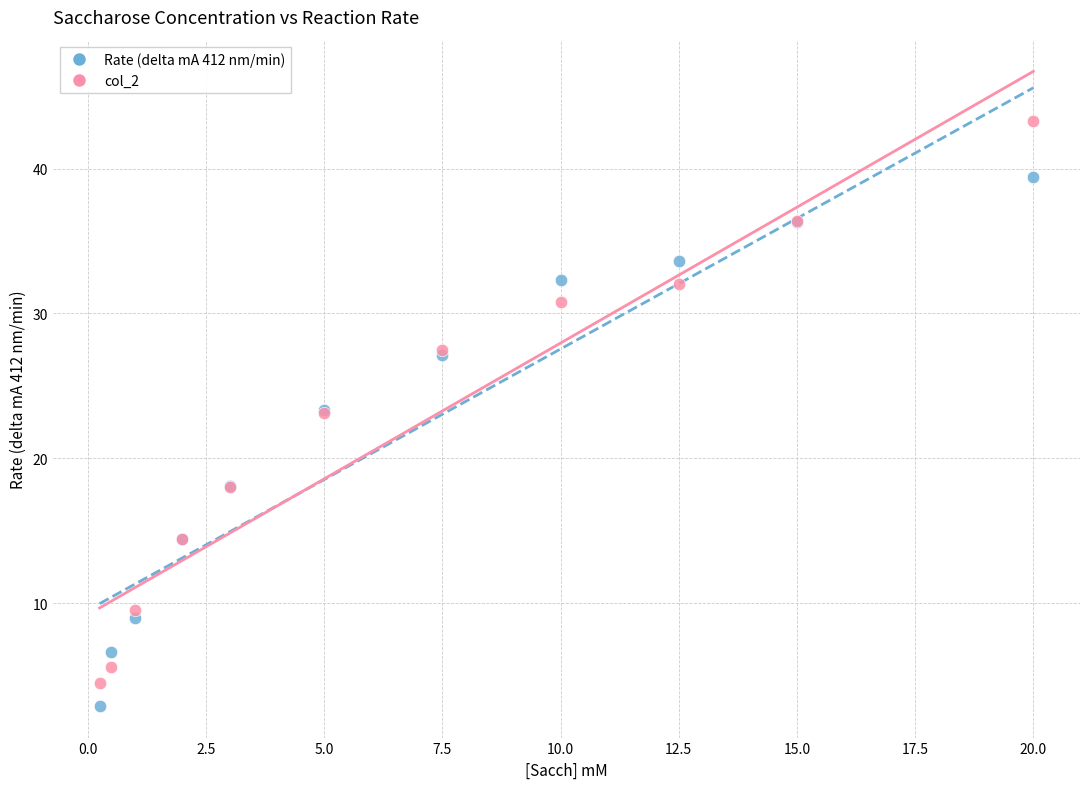

Which series has the largest Y range (max minus min)?

col_2